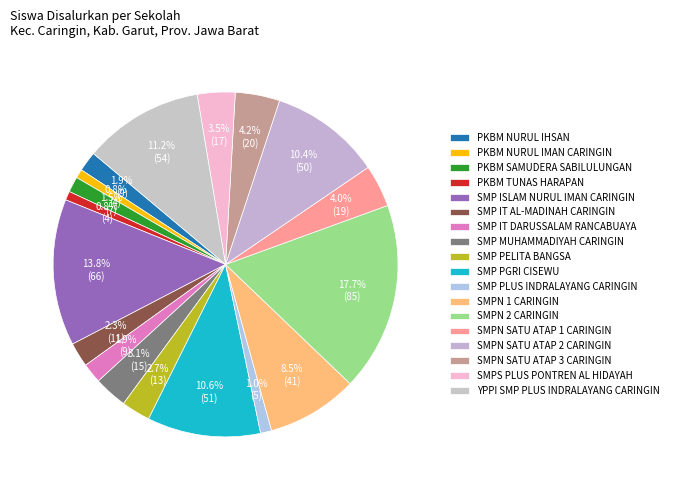

To the nearest percent, what is the difference between the largest and smallest slice percentages?

17%